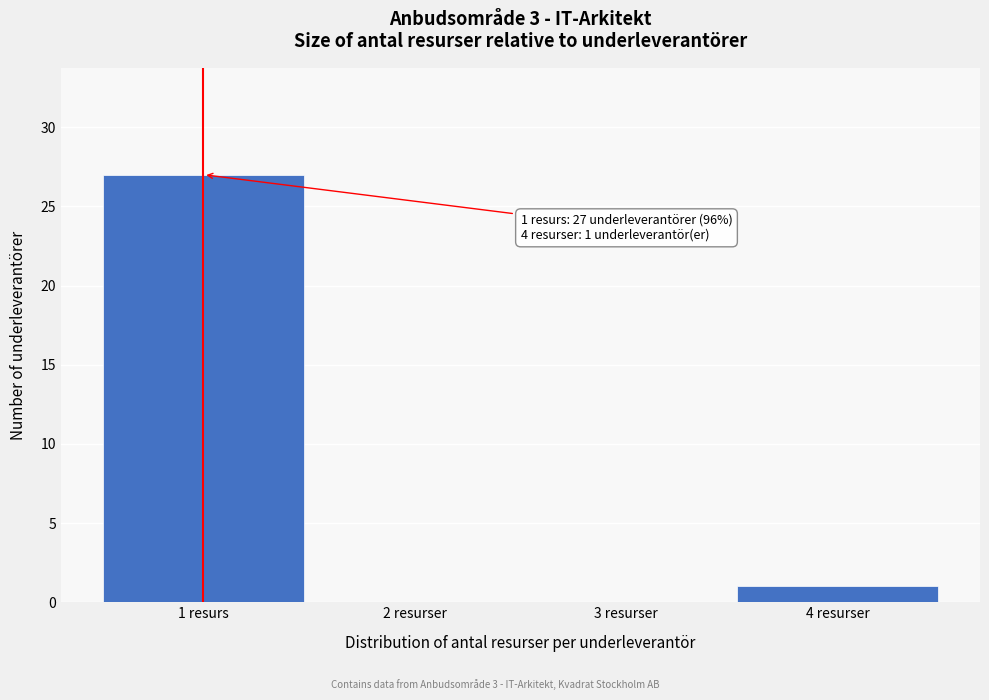

Reading right to left, what are all the values shown in this chart?

4 resurser=1	3 resurser=0	2 resurser=0	1 resurs=27